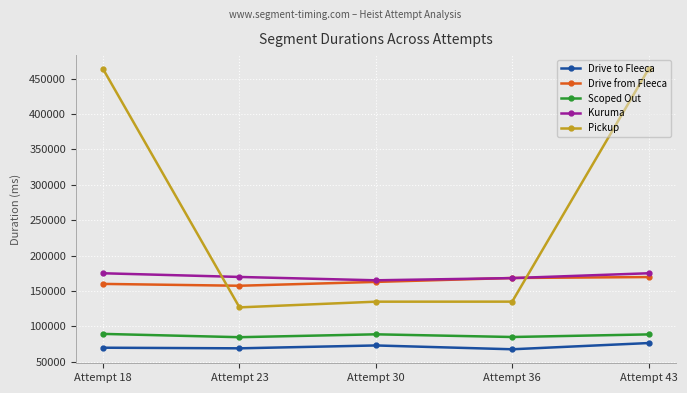

What is the value of the Pickup point at the 5th from the left?

463688